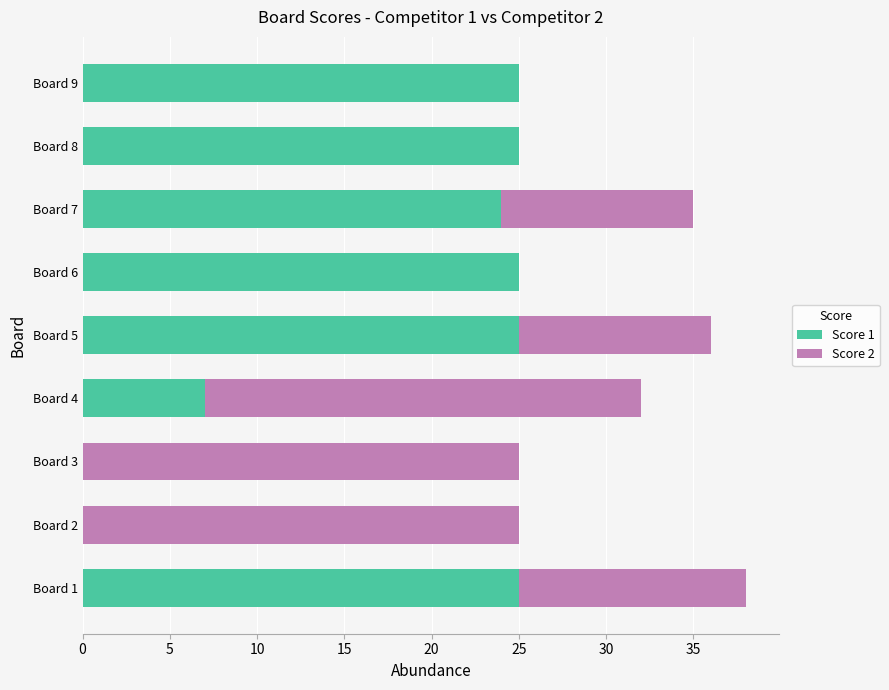

The value of Score 1 at Board 4 is 7. True or false?

True